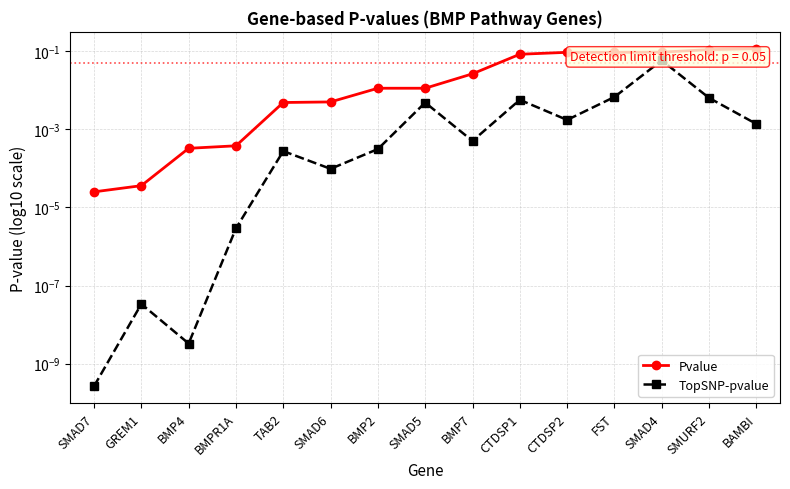

Count the number of data series in this chart.

2